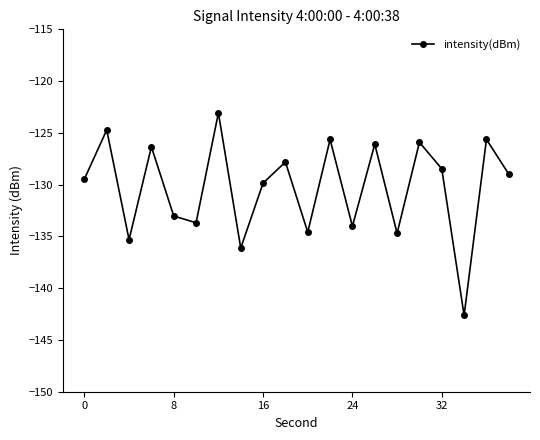

What is the maximum value shown in the chart?

-123.1